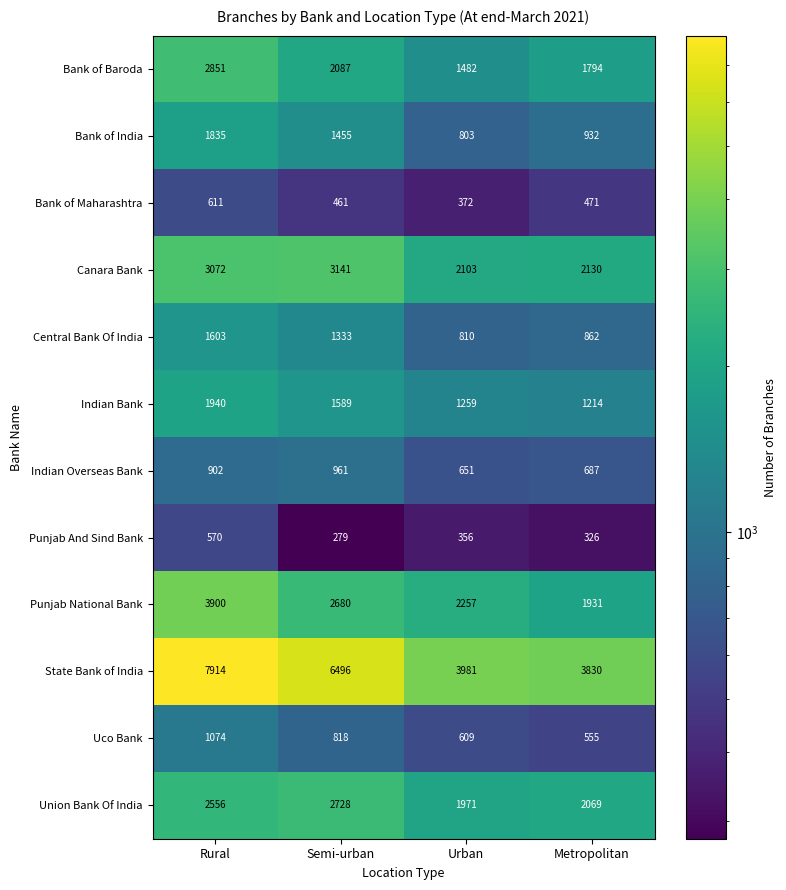

The value of Punjab National Bank at Rural is 3900. True or false?

True